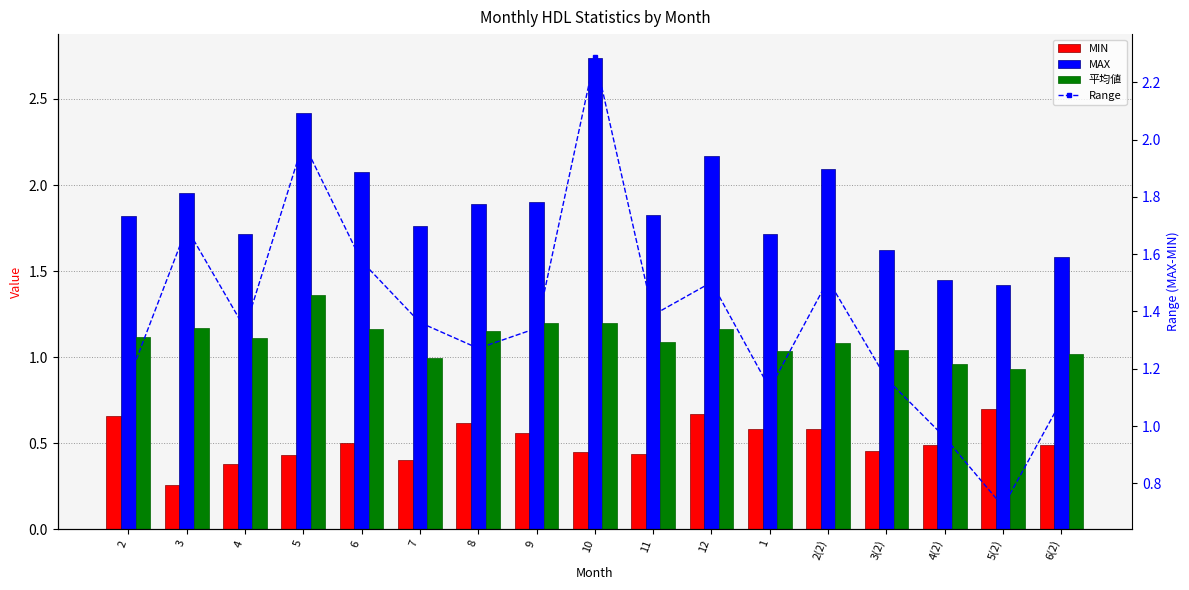

Reading left to right, extract all data points from this chart.

MIN: 0.7	0.3	0.4	0.4	0.5	0.4	0.6	0.6	0.5	0.4	0.7	0.6	0.6	0.5	0.5	0.7	0.5
MAX: 1.8	2.0	1.7	2.4	2.1	1.8	1.9	1.9	2.7	1.8	2.2	1.7	2.1	1.6	1.4	1.4	1.6
平均値: 1.1	1.2	1.1	1.4	1.2	1.0	1.1	1.2	1.2	1.1	1.2	1.0	1.1	1.0	1.0	0.9	1.0
Range: 1.2	1.7	1.3	2.0	1.6	1.4	1.3	1.3	2.3	1.4	1.5	1.1	1.5	1.2	1.0	0.7	1.1